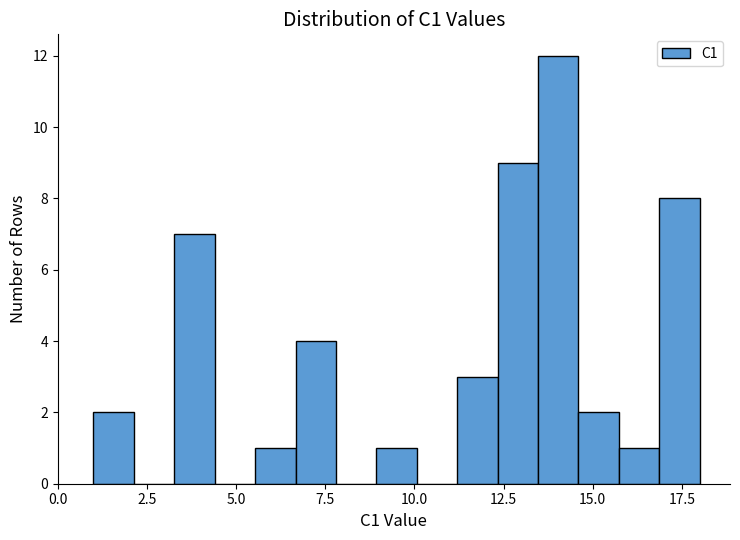

Read against the x-axis, roughly where is the centre of the tallest bar?

14.0